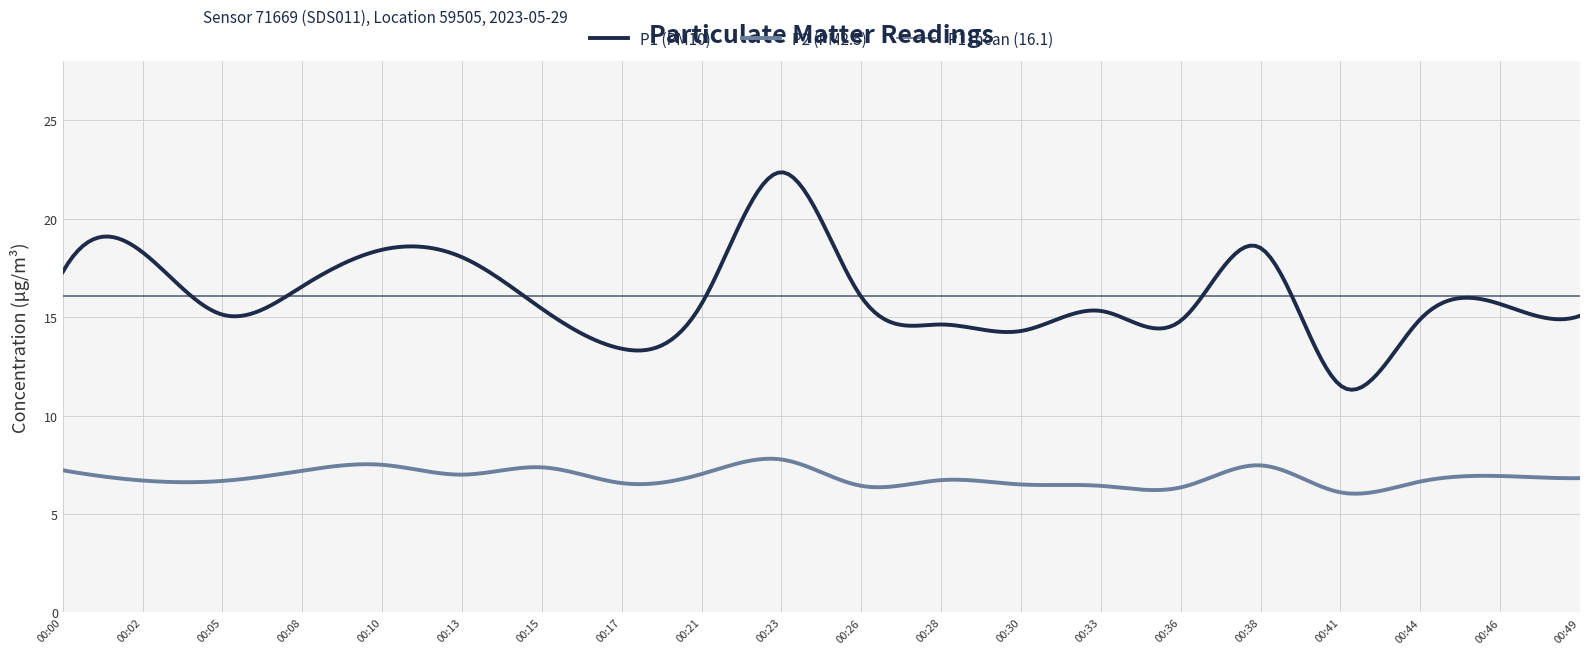

True or false: P1 has a value of 27.4 at 00:46.

False